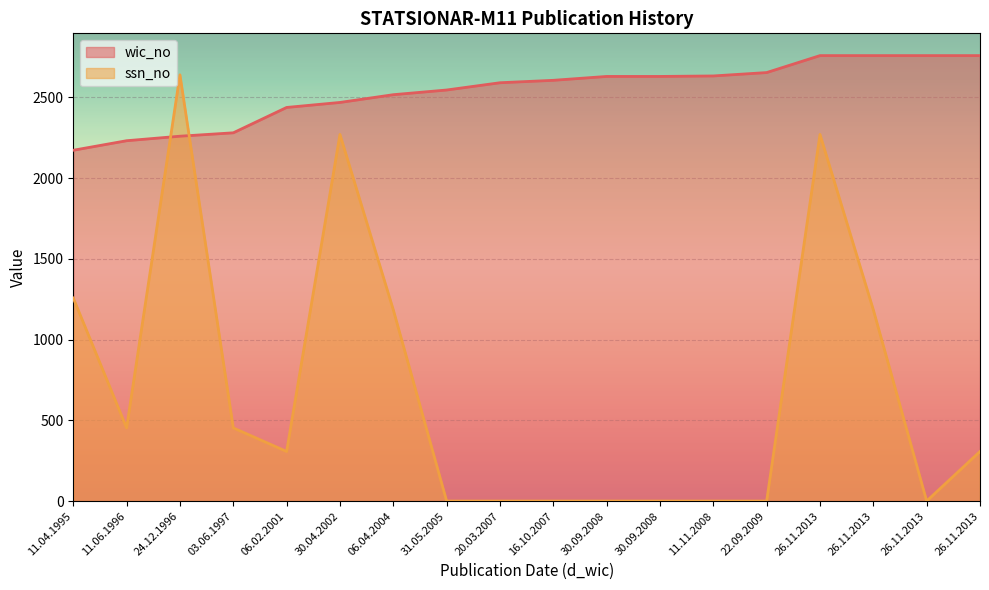

How many values in the ssn_no series exceed 307?

8